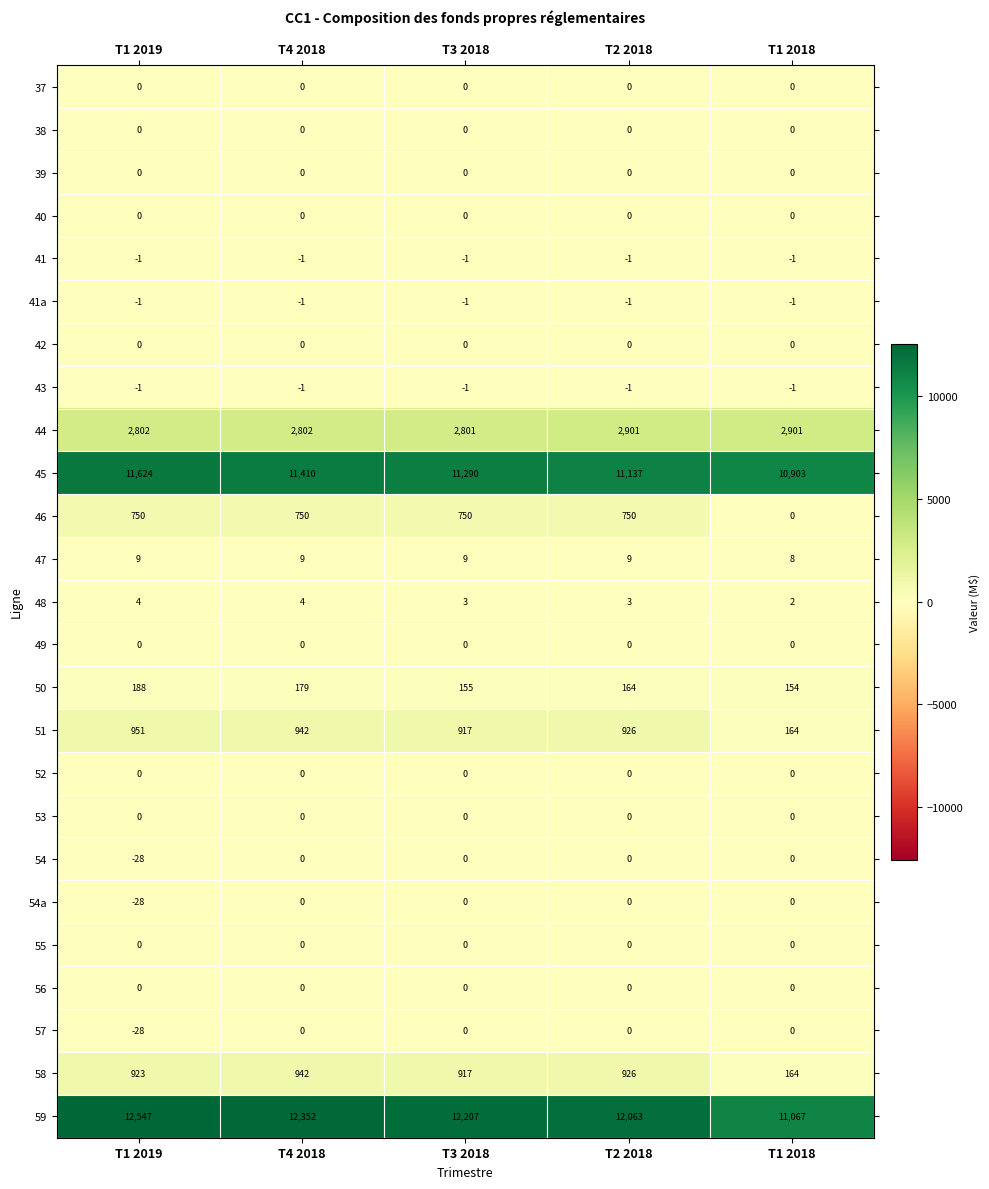

What is the greatest value displayed?

12547